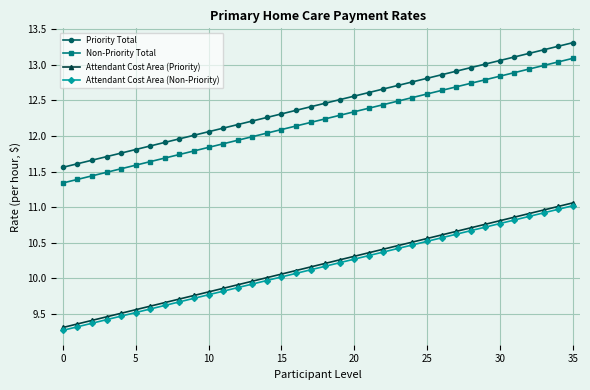

Count the number of categories in the chart.

36